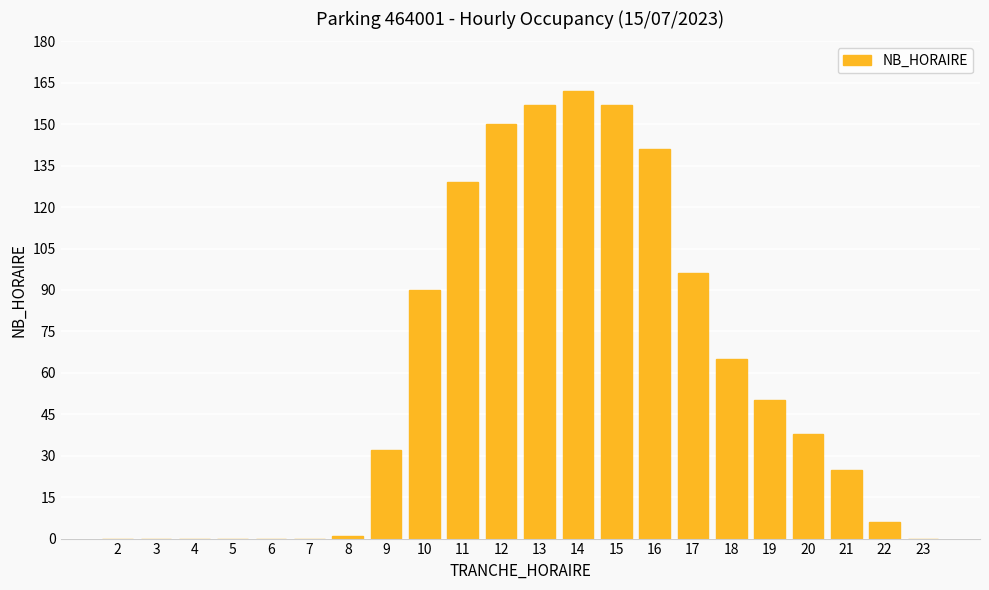

Reading left to right, transcribe all the data shown in this chart.

2=0	3=0	4=0	5=0	6=0	7=0	8=1	9=32	10=90	11=129	12=150	13=157	14=162	15=157	16=141	17=96	18=65	19=50	20=38	21=25	22=6	23=0